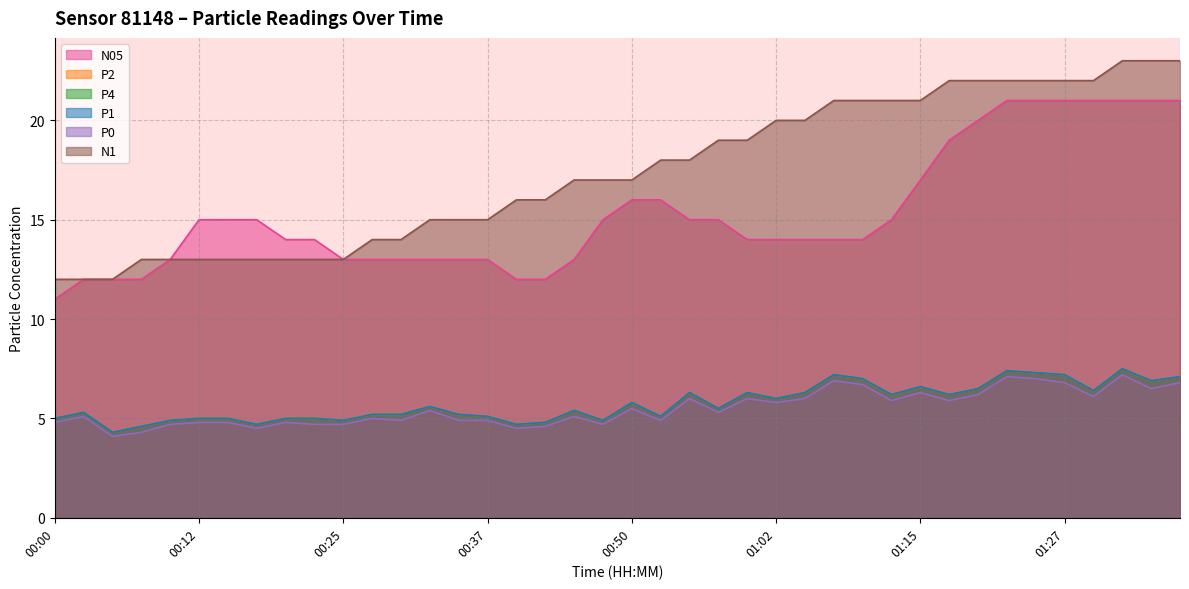

Reading right to left, what are all the values shown in this chart?

N05: 21.0	21.0	21.0	21.0	21.0	21.0	21.0	20.0	19.0	17.0	15.0	14.0	14.0	14.0	14.0	14.0	15.0	15.0	16.0	16.0	15.0	13.0	12.0	12.0	13.0	13.0	13.0	13.0	13.0	13.0	14.0	14.0	15.0	15.0	15.0	13.0	12.0	12.0	12.0	11.0
P2: 7.1	6.9	7.5	6.4	7.2	7.3	7.4	6.5	6.2	6.6	6.2	7.0	7.2	6.3	6.0	6.3	5.5	6.3	5.1	5.8	4.9	5.4	4.8	4.7	5.1	5.2	5.6	5.2	5.2	4.9	5.0	5.0	4.7	5.0	5.0	4.9	4.6	4.3	5.3	5.0
P4: 7.1	6.9	7.5	6.4	7.2	7.3	7.4	6.5	6.2	6.6	6.2	7.0	7.2	6.3	6.0	6.3	5.5	6.3	5.1	5.8	4.9	5.4	4.8	4.7	5.1	5.2	5.6	5.2	5.2	4.9	5.0	5.0	4.7	5.0	5.0	4.9	4.6	4.3	5.3	5.0
P1: 7.1	6.9	7.5	6.4	7.2	7.3	7.4	6.5	6.2	6.6	6.2	7.0	7.2	6.3	6.0	6.3	5.5	6.3	5.1	5.8	4.9	5.4	4.8	4.7	5.1	5.2	5.6	5.2	5.2	4.9	5.0	5.0	4.7	5.0	5.0	4.9	4.6	4.3	5.3	5.0
P0: 6.8	6.5	7.2	6.1	6.8	7.0	7.1	6.2	5.9	6.3	5.9	6.7	6.9	6.0	5.8	6.0	5.3	6.0	4.9	5.5	4.7	5.1	4.6	4.5	4.9	4.9	5.4	4.9	5.0	4.7	4.7	4.8	4.5	4.8	4.8	4.7	4.3	4.1	5.1	4.8
N1: 23.0	23.0	23.0	22.0	22.0	22.0	22.0	22.0	22.0	21.0	21.0	21.0	21.0	20.0	20.0	19.0	19.0	18.0	18.0	17.0	17.0	17.0	16.0	16.0	15.0	15.0	15.0	14.0	14.0	13.0	13.0	13.0	13.0	13.0	13.0	13.0	13.0	12.0	12.0	12.0